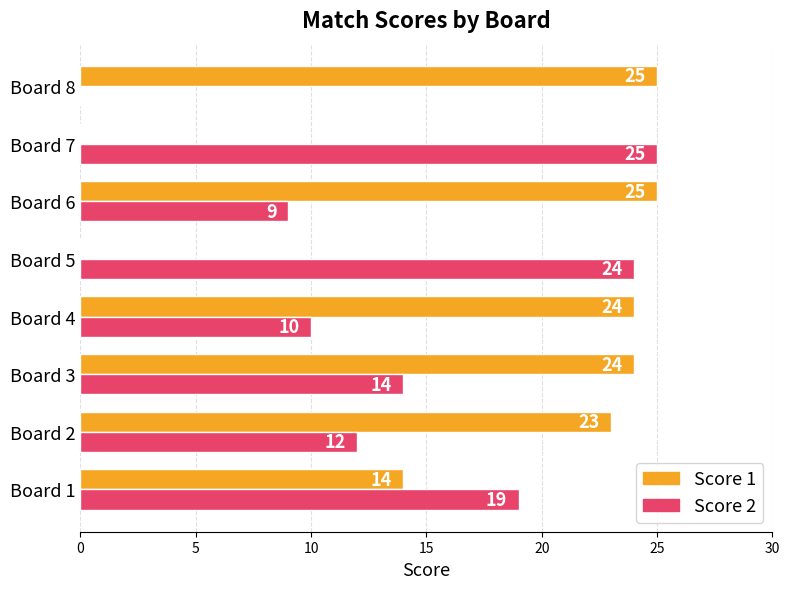

True or false: Score 2 has a value of 9 at Board 6.

True